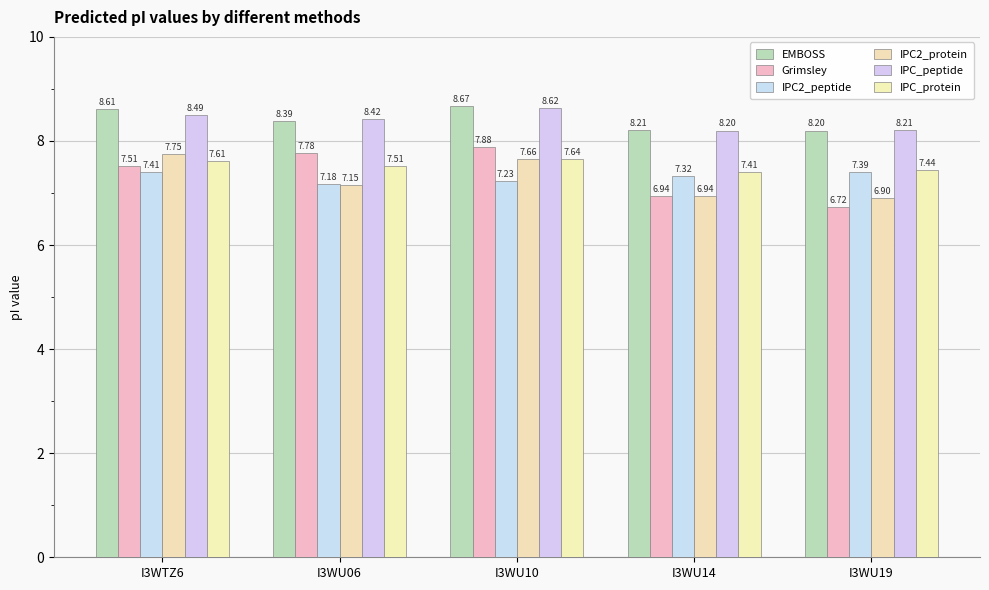

List the series in order of their peak value, highest first.

EMBOSS, IPC_peptide, Grimsley, IPC2_protein, IPC_protein, IPC2_peptide